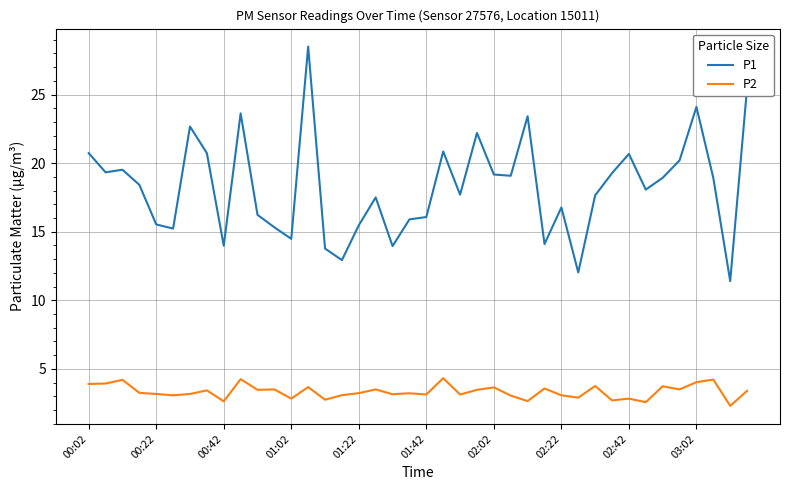

Rank the series by their maximum value, from highest to lowest.

P1, P2